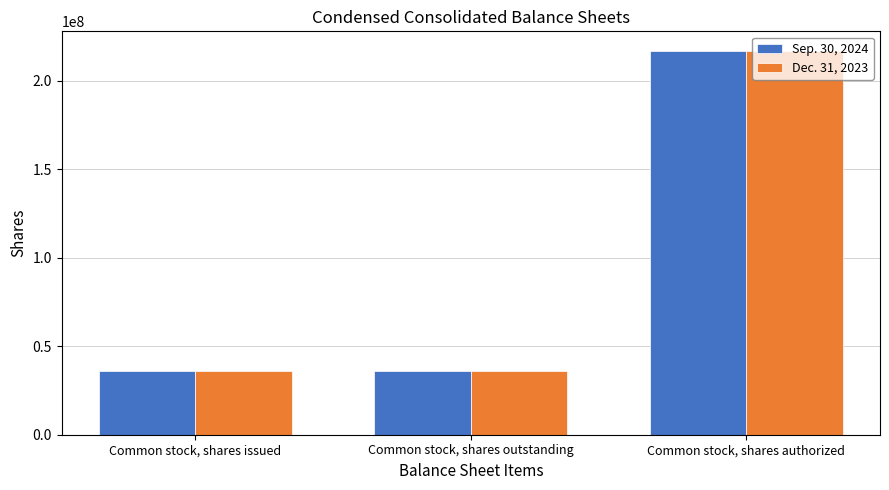

How many data points in Sep. 30, 2024 are above 36183067?

1